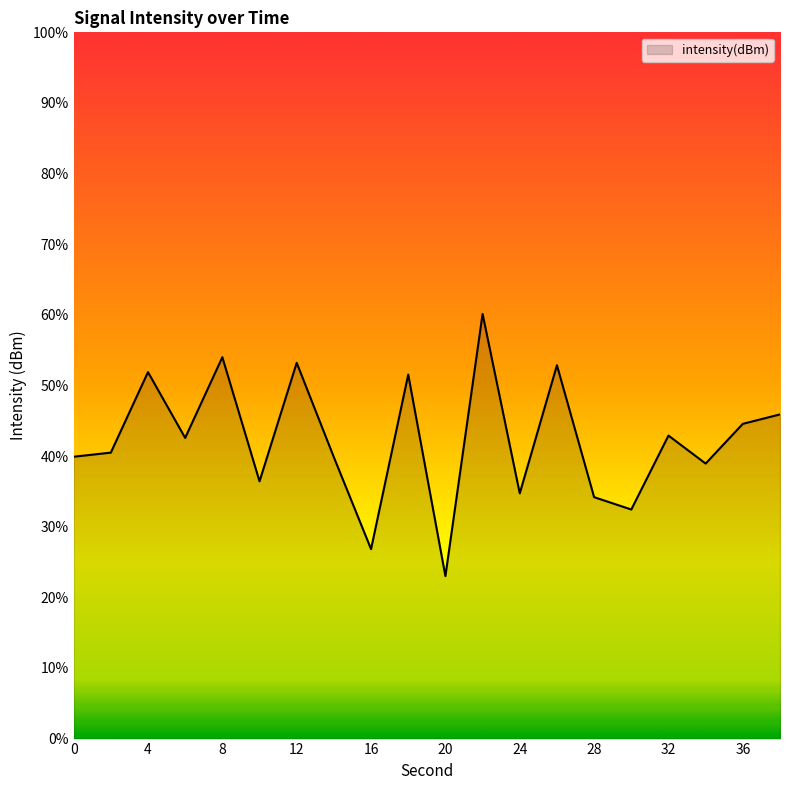

What is the difference between the maximum and minimum values?

37.1